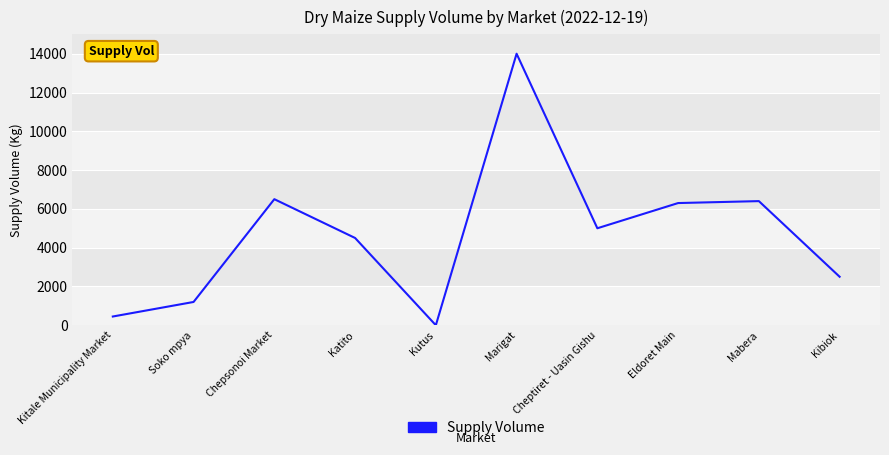

Reading left to right, list all the values displayed in this chart.

450	1200	6500	4500	0	14000	5000	6300	6400	2500